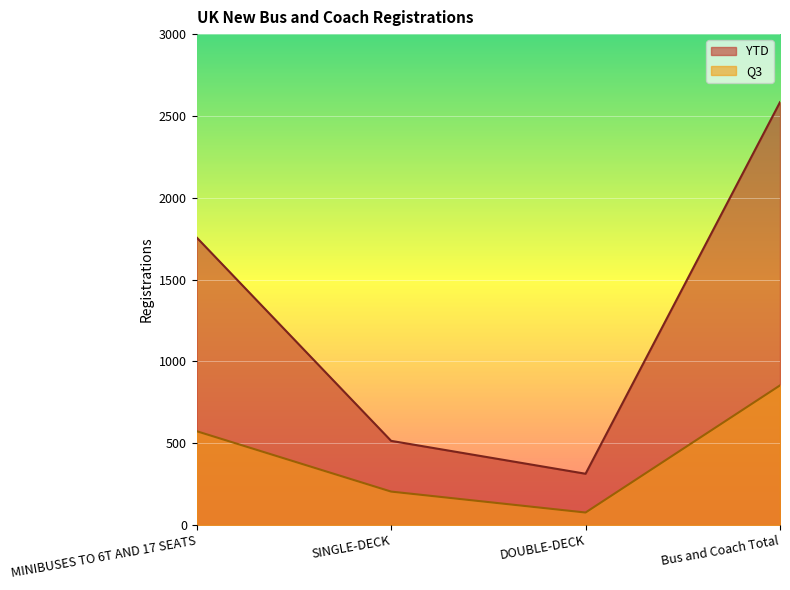

What is the sum of all Q3 values?

1706